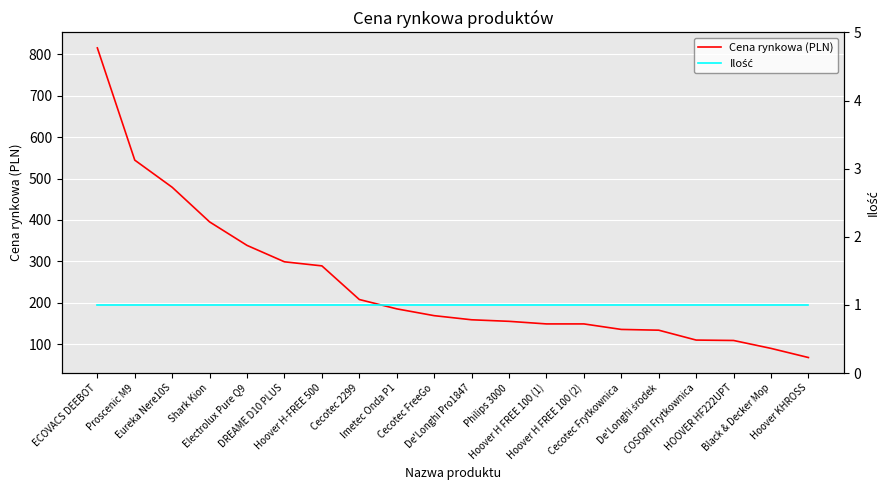

Which series has the widest spread of values?

Cena rynkowa (PLN)